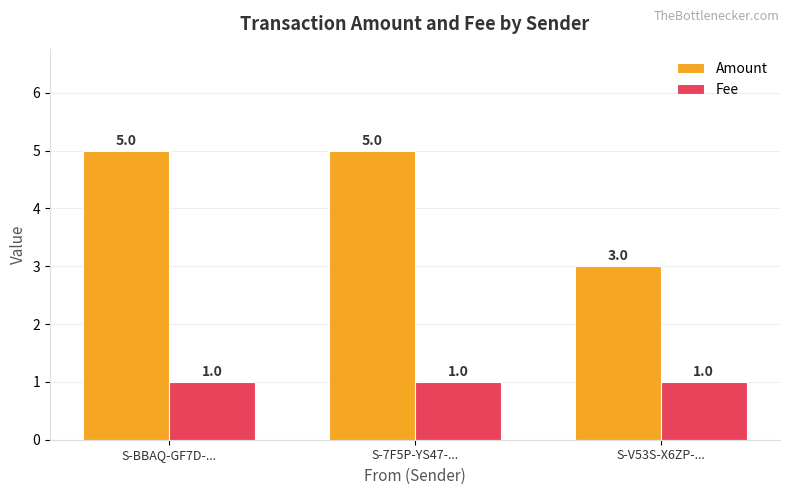

What is the maximum value for Amount?

5